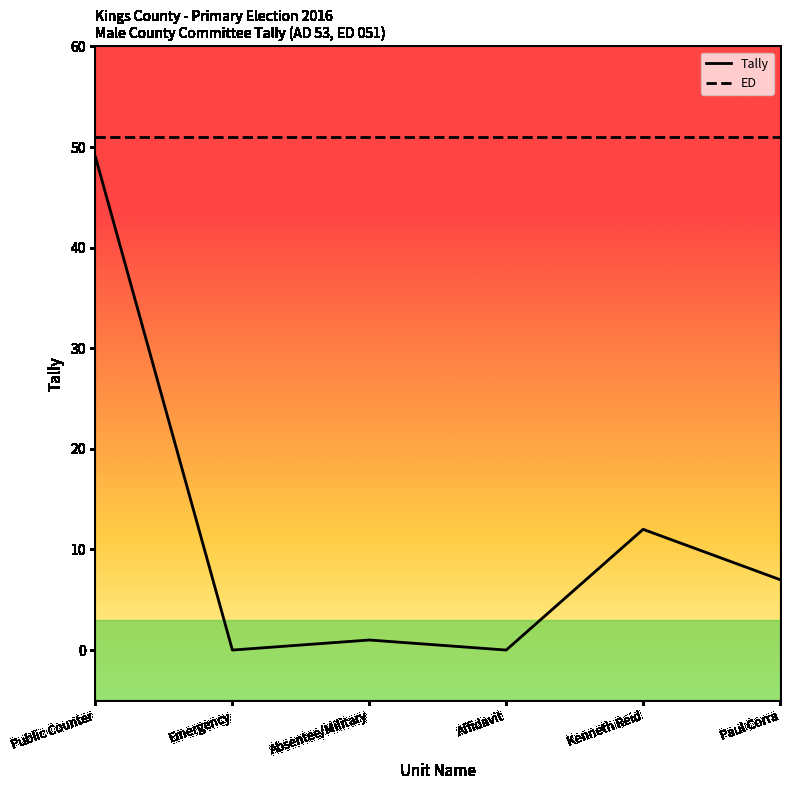

The value of ED at Paul Corra is 51. True or false?

True